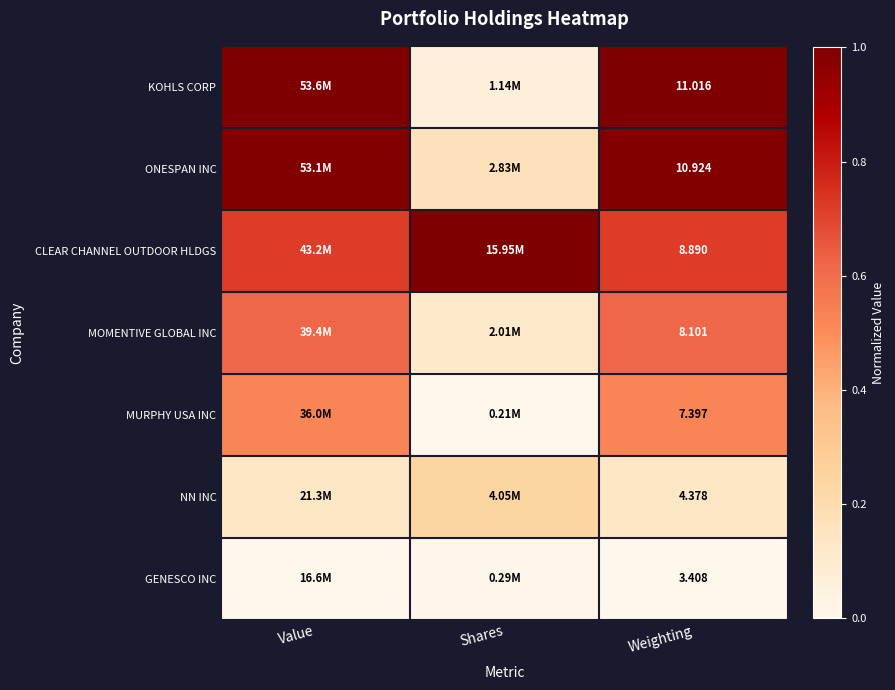

At which category is the sum across all series the highest?

Weighting